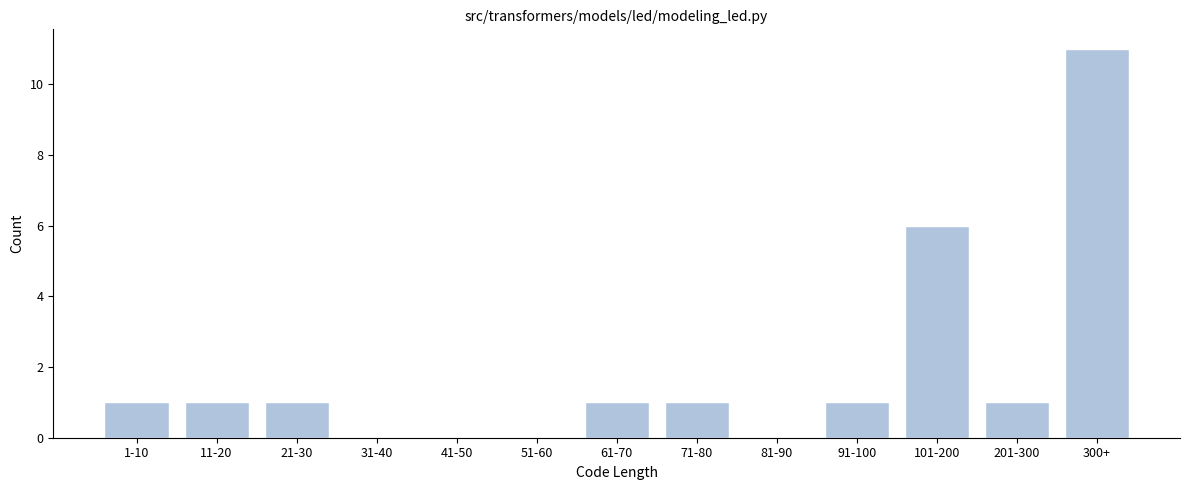

Reading right to left, extract all data points from this chart.

300+=11	201-300=1	101-200=6	91-100=1	81-90=0	71-80=1	61-70=1	51-60=0	41-50=0	31-40=0	21-30=1	11-20=1	1-10=1